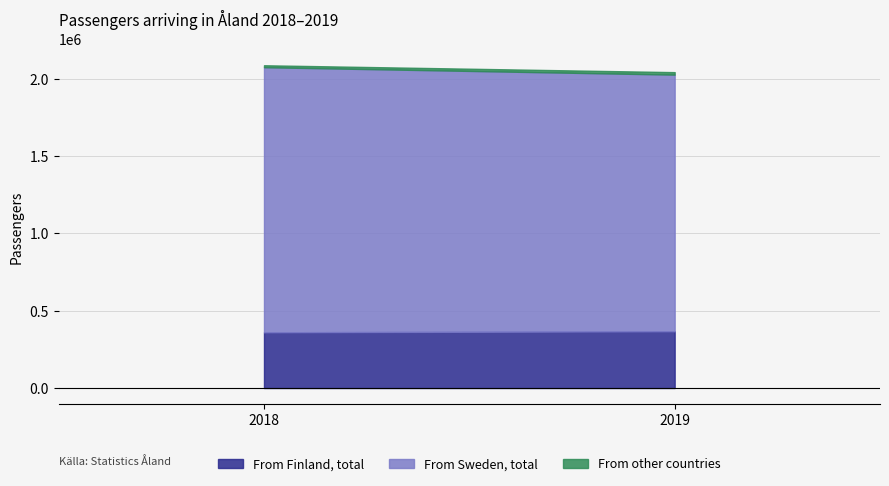

What is the difference between the From other countries values at 2018 and 2019?

3460.0